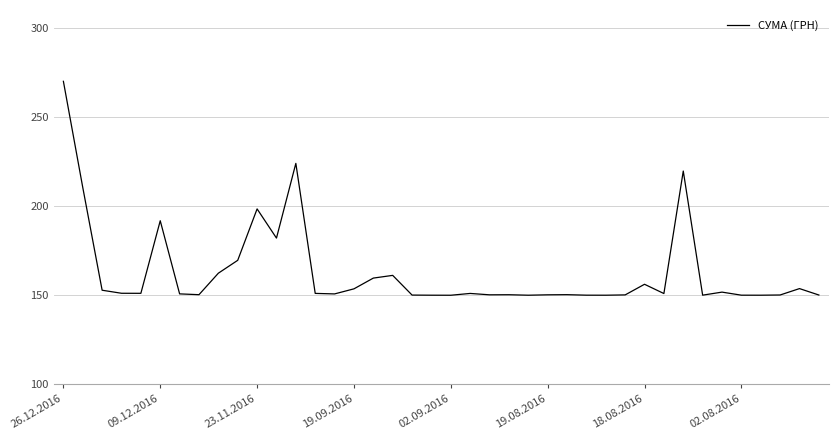

What is the difference between the maximum and minimum values?

120.0